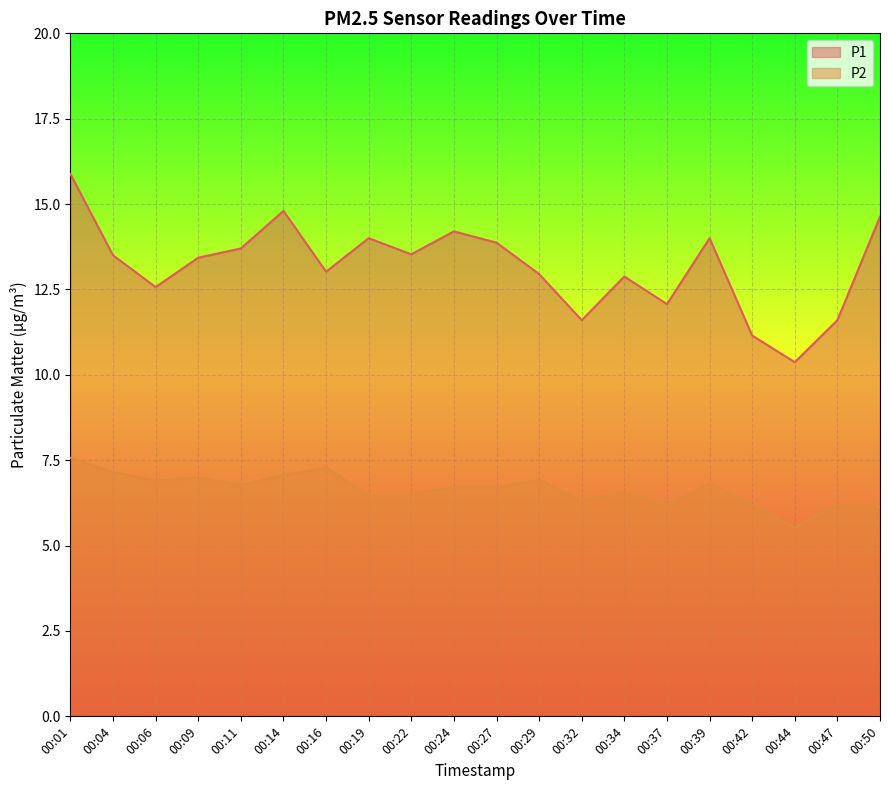

What is the highest value of the P1 series?

15.9